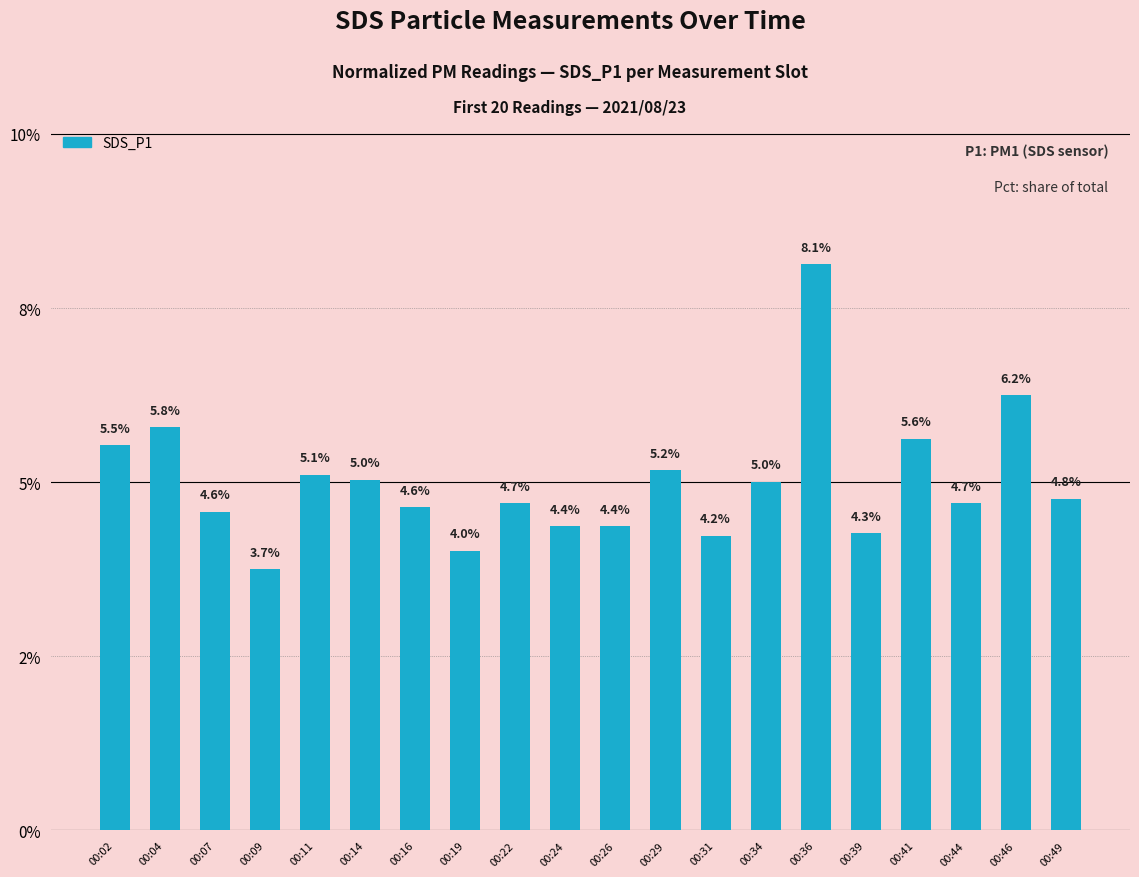

Which category has the highest value across all series?

00:36